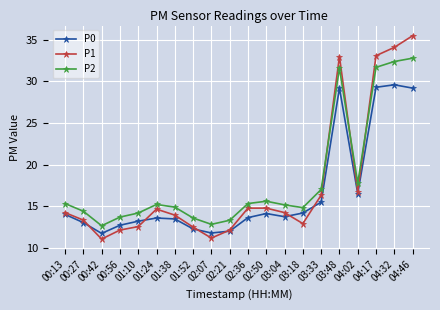

Is this an area chart (filled region under the line)?

No